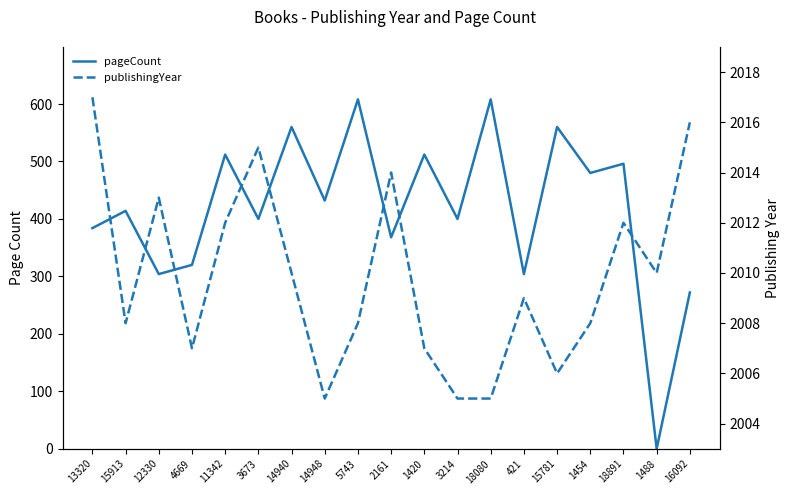

At which category does publishingYear reach its first local peak?

12330